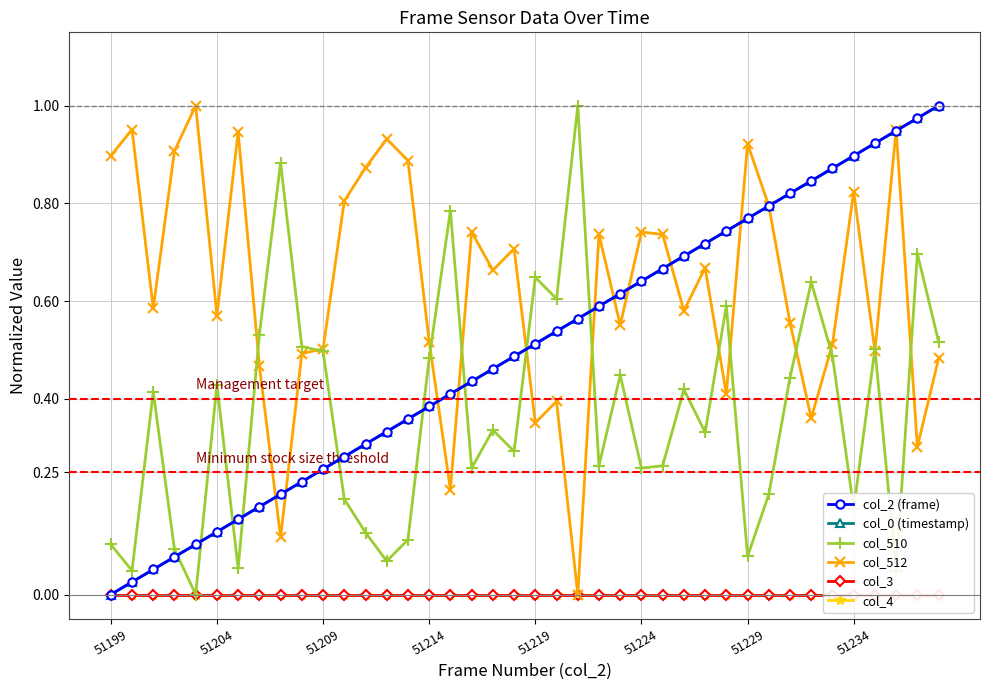

Is it true that col_512 equals 0.3 at 51214?

False